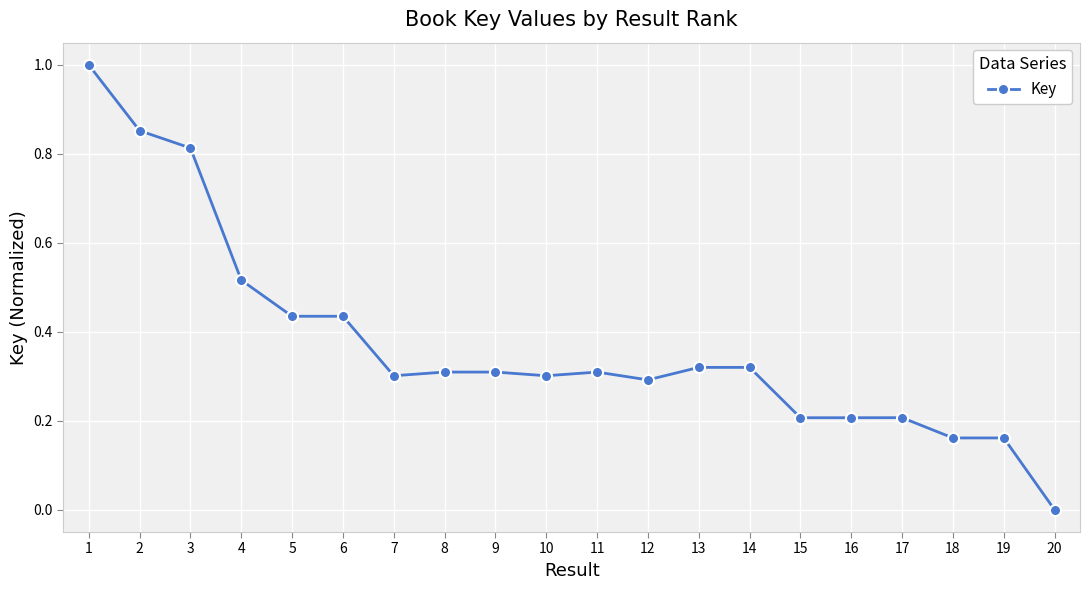

The chart shows a value of 0.5 at 13. True or false?

False